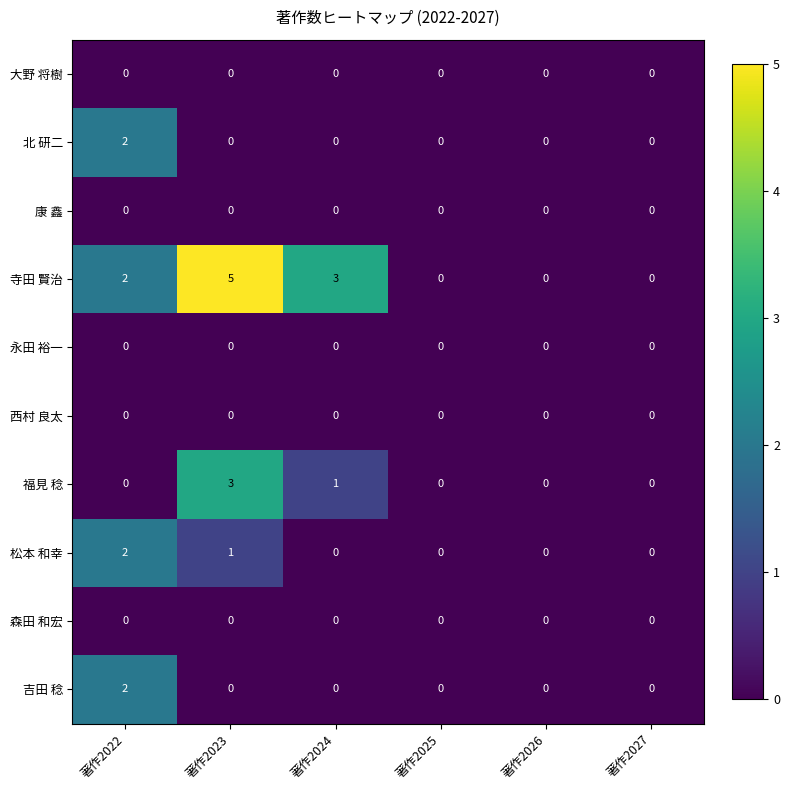

How many 寺田 賢治 values are between 0 and 3?

5